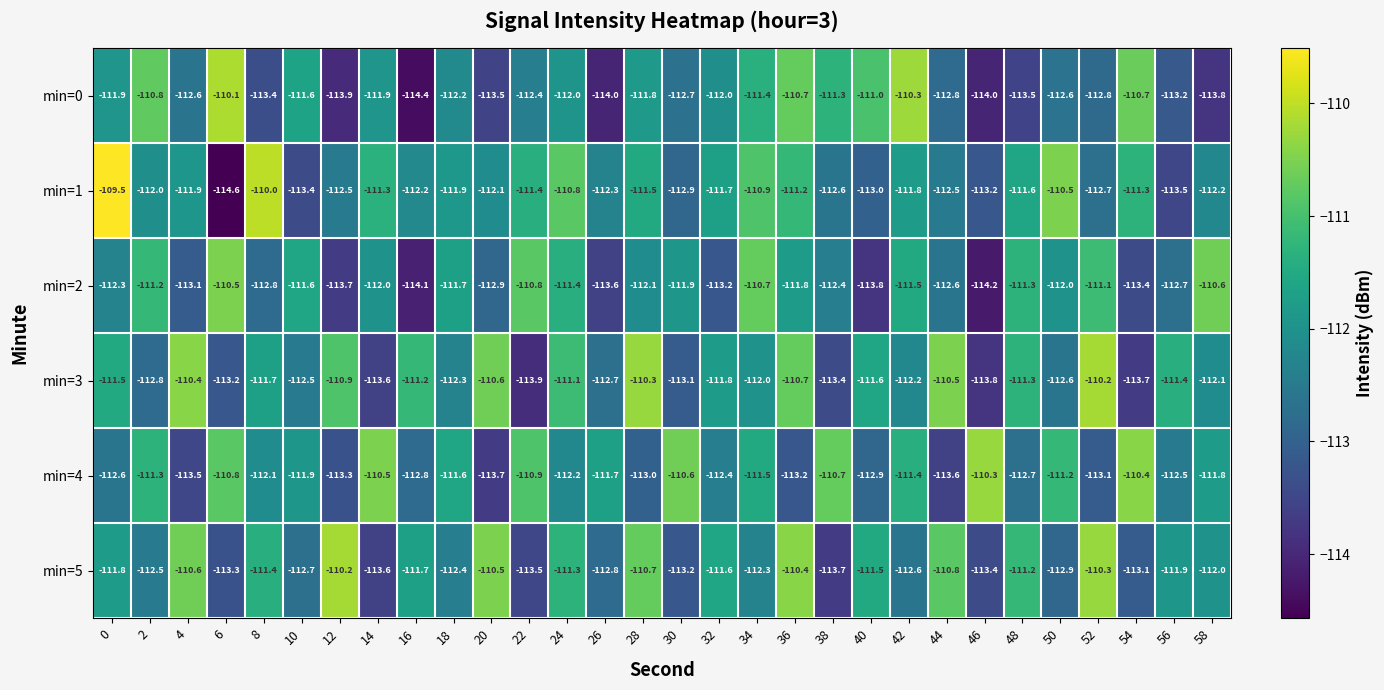

Is it true that min=4 equals -60.4 at 54?

False